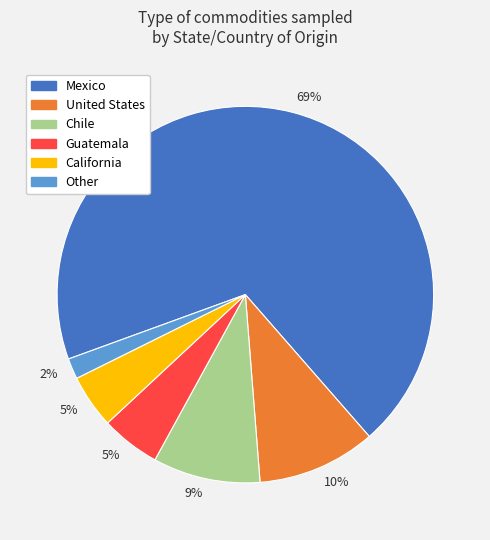

To the nearest percent, what is the average slice percentage?

17%